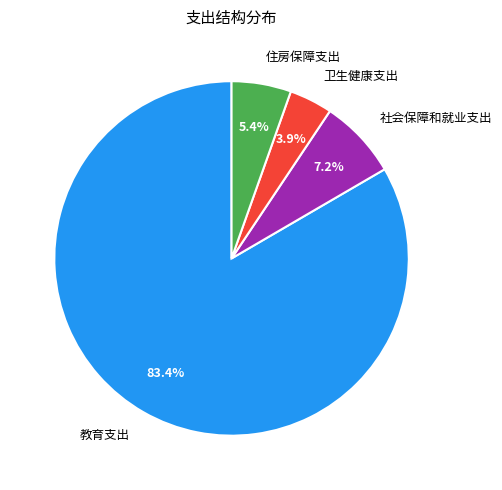

To the nearest percent, what portion does 教育支出 represent?

83%